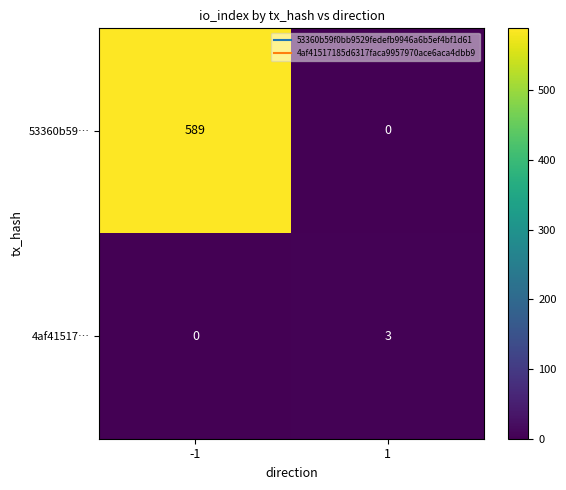

Reading left to right, list all the values displayed in this chart.

53360b59…: 589	0
4af41517…: 0	3